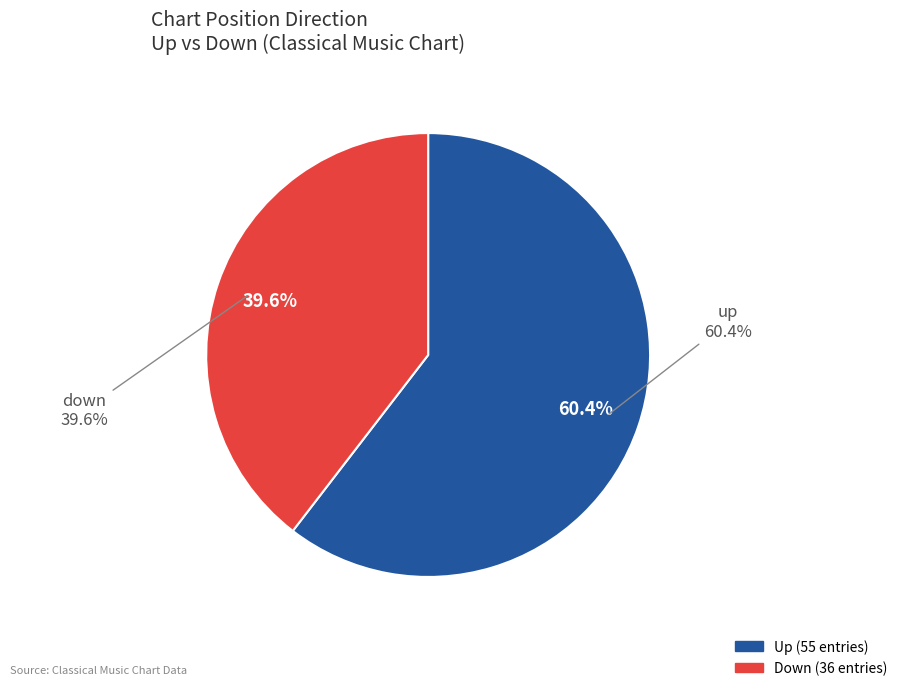

True or false: down accounts for 26% of the total.

False